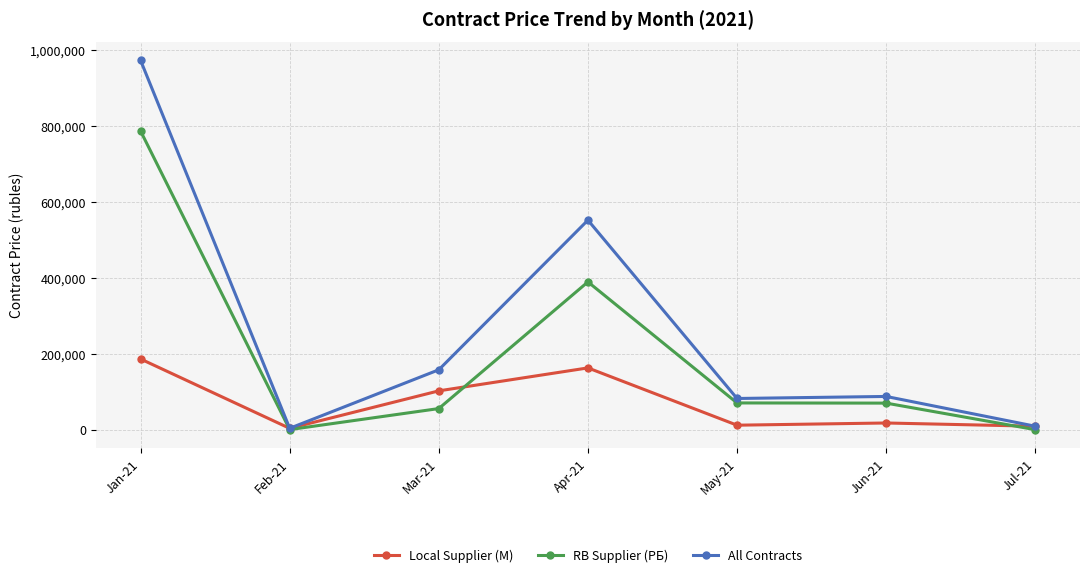

List the series in order of their peak value, lowest first.

Local Supplier (М), RB Supplier (РБ), All Contracts